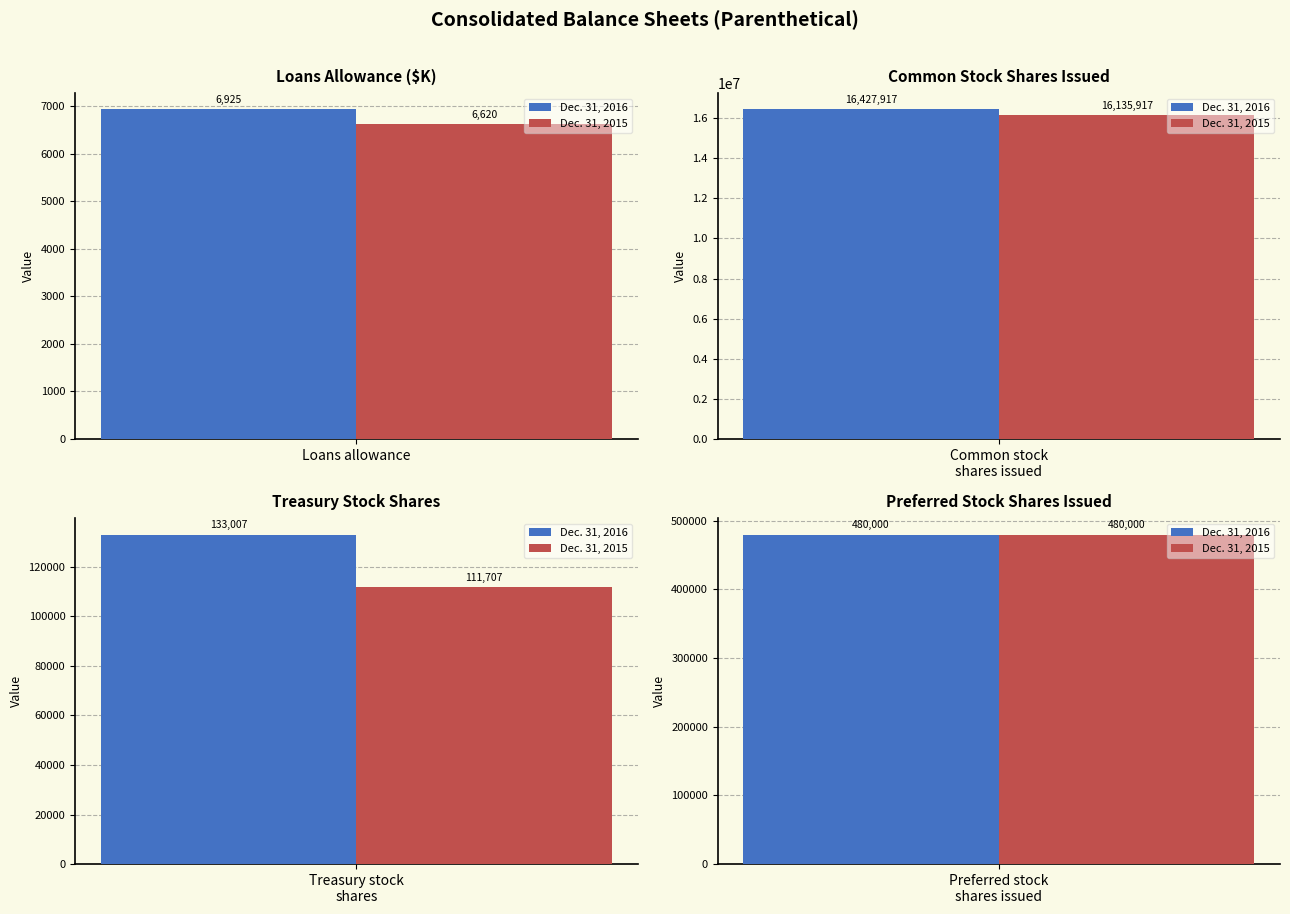

Rank the series by their average value, from highest to lowest.

Dec. 31, 2016, Dec. 31, 2015